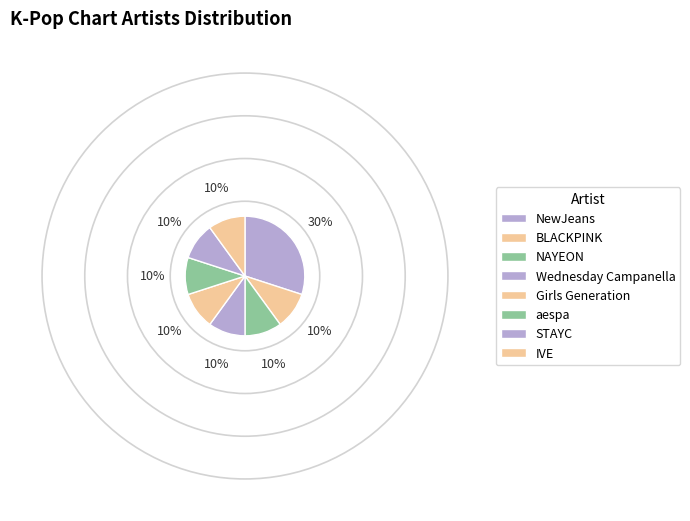

How many segments does this pie chart have?

8